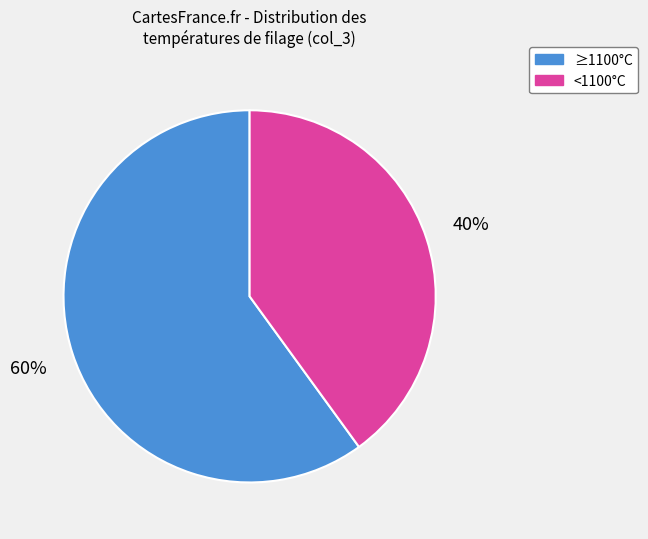

What is the ratio of the value at ≥1100°C to the value at <1100°C?

1.5